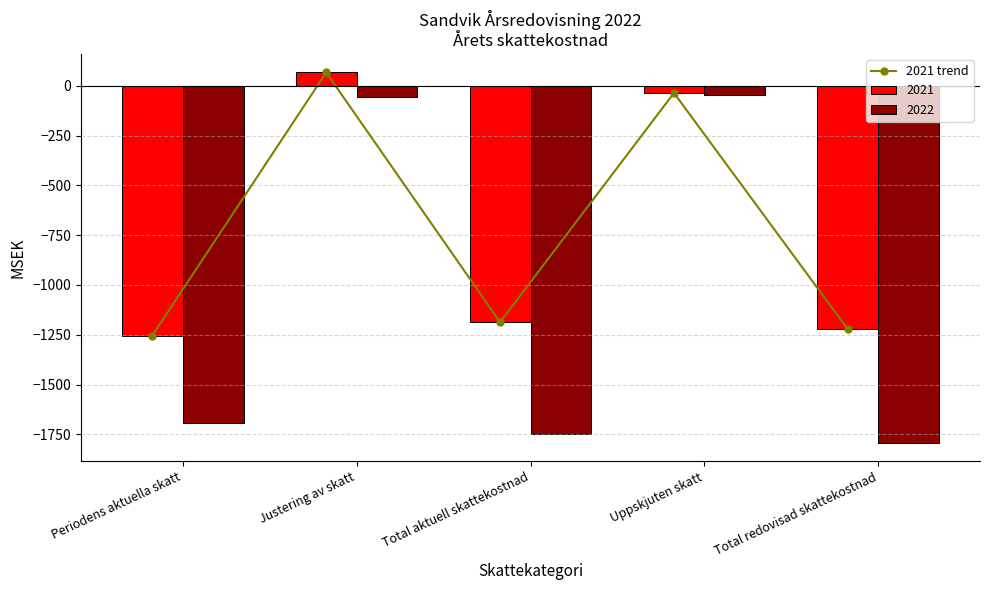

Rank the categories by value from lowest to highest.

Periodens aktuella skatt, Total redovisad skattekostnad, Total aktuell skattekostnad, Uppskjuten skatt, Justering av skatt